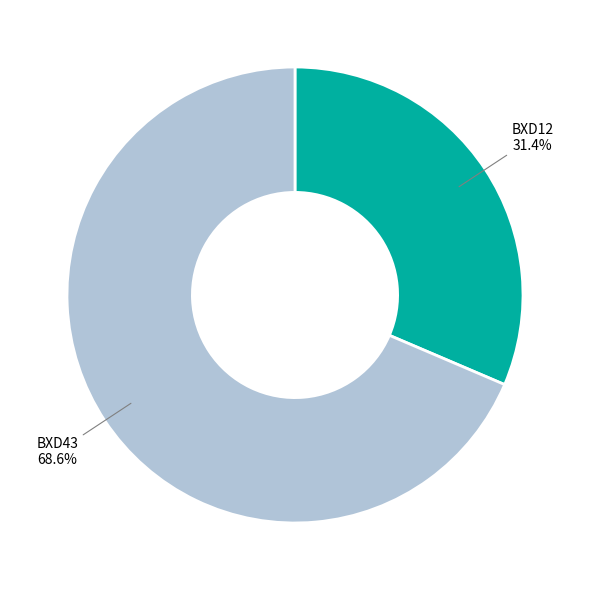

How many slices are in this pie chart?

2